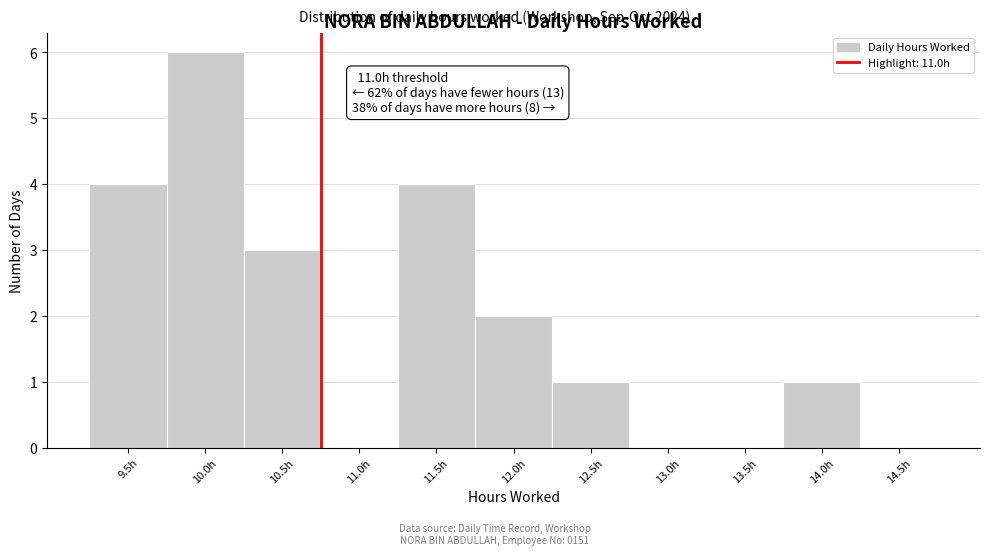

Reading right to left, transcribe all the data shown in this chart.

14.5h=0	14.0h=1	13.5h=0	13.0h=0	12.5h=1	12.0h=2	11.5h=4	11.0h=0	10.5h=3	10.0h=6	9.5h=4